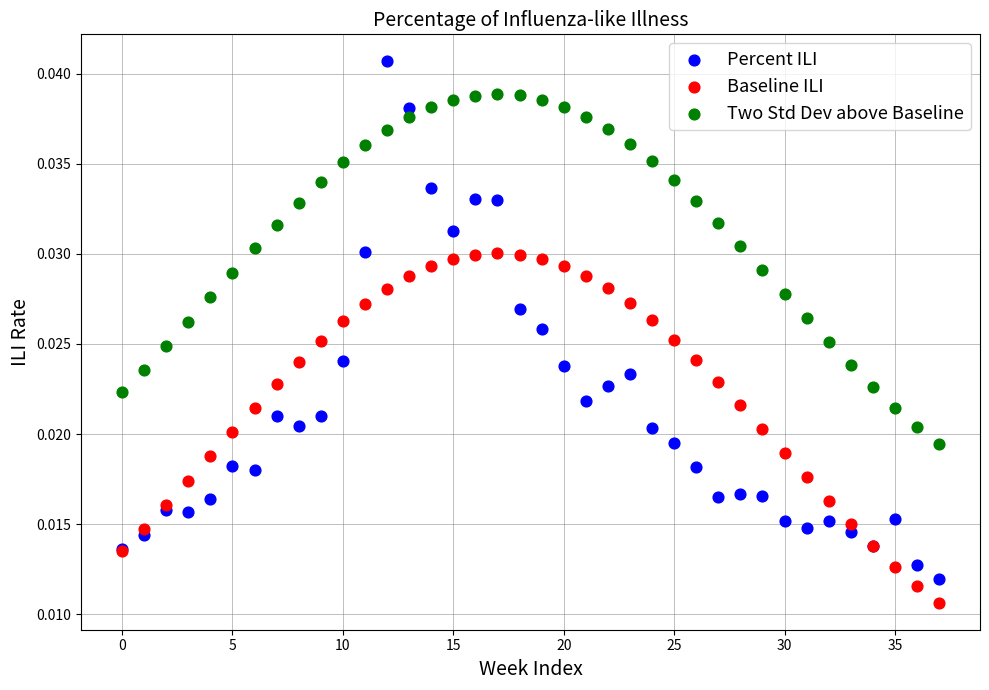

Which series has the widest spread of Y values?

Percent ILI